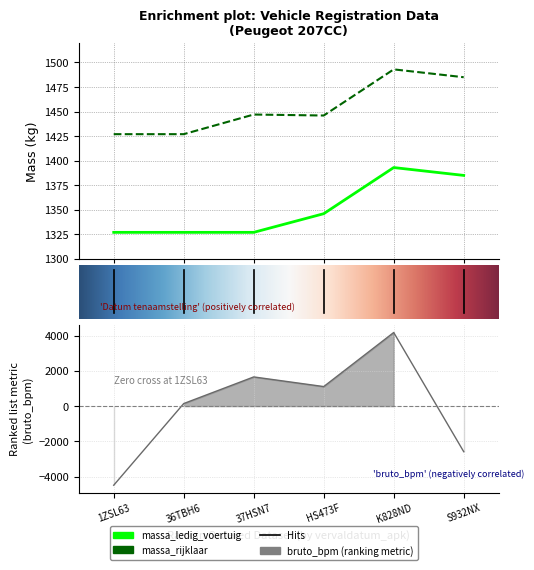

At S932NX, list the series in order from smallest to largest.

bruto_bpm, massa_ledig_voertuig, massa_rijklaar